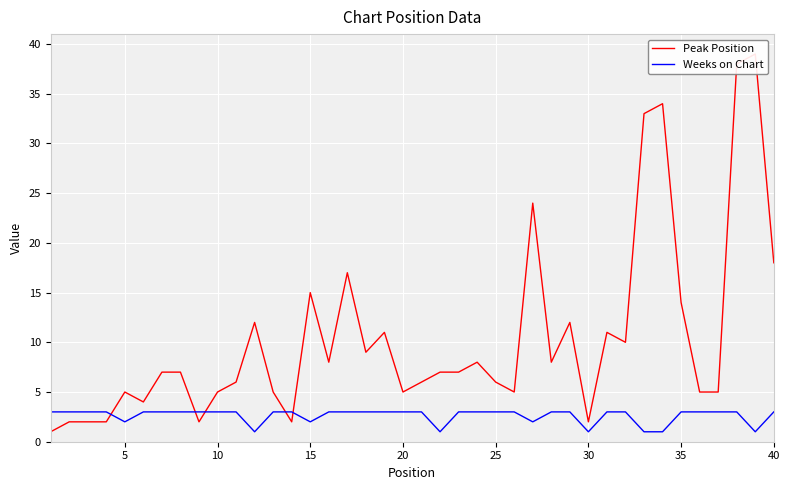

What is the difference between the maximum and minimum values in the Weeks on Chart series?

2